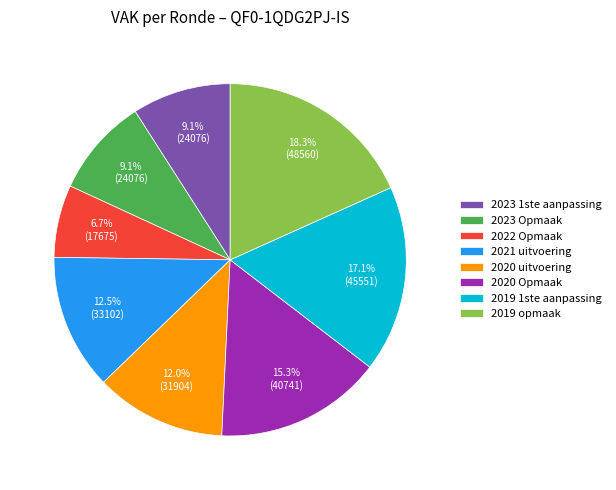

Which slice is the largest?

2019 opmaak